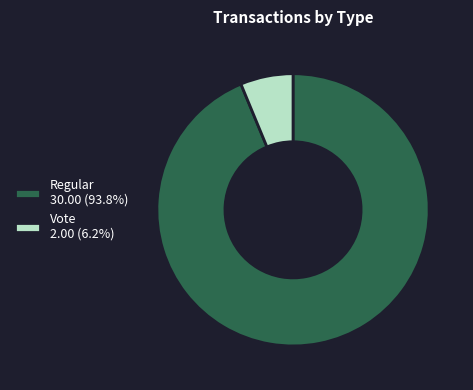

Combined, do Regular 30.00 (93.8%) and Vote 2.00 (6.2%) account for over 50%?

Yes